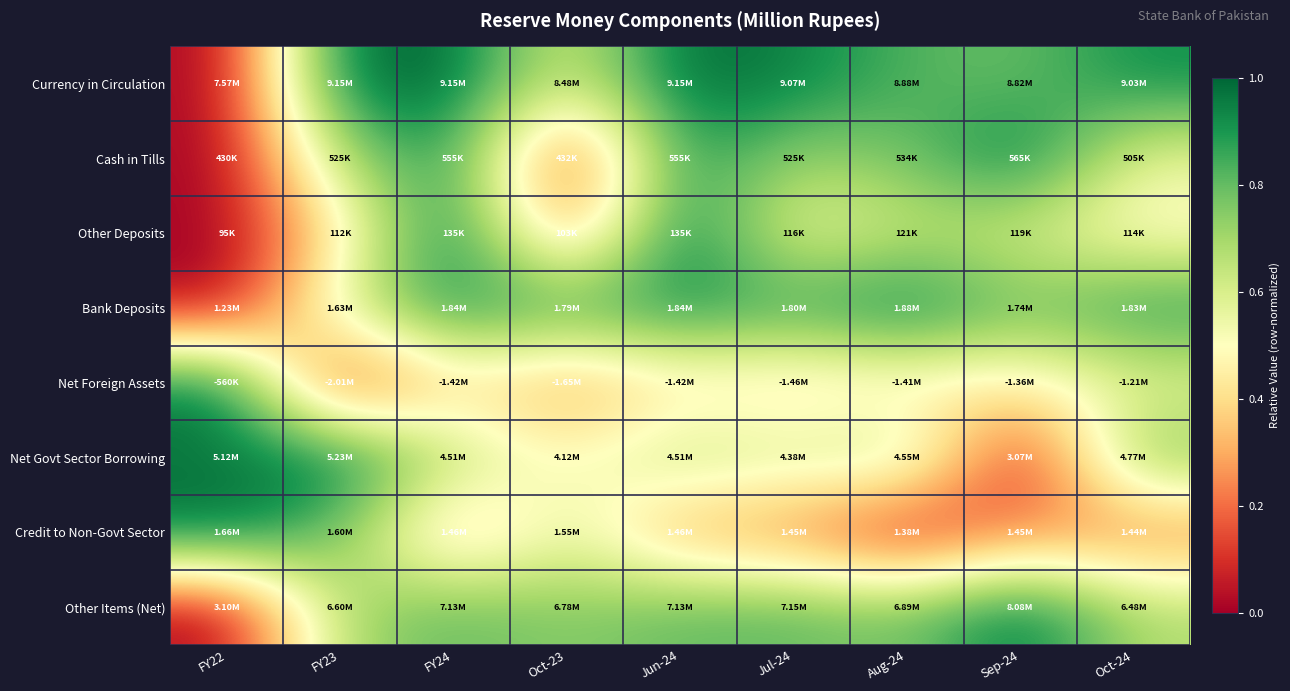

Which series has the largest total across all categories?

Currency in Circulation